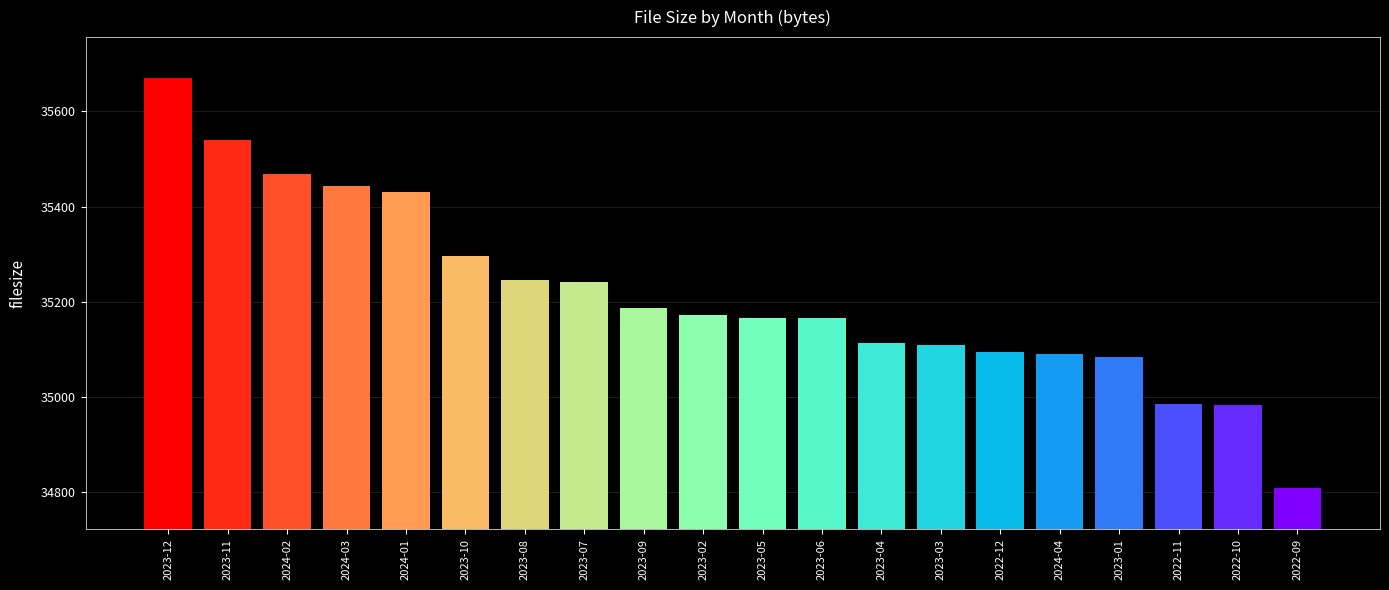

What is the difference between the values at 2023-01 and 2023-08?

163